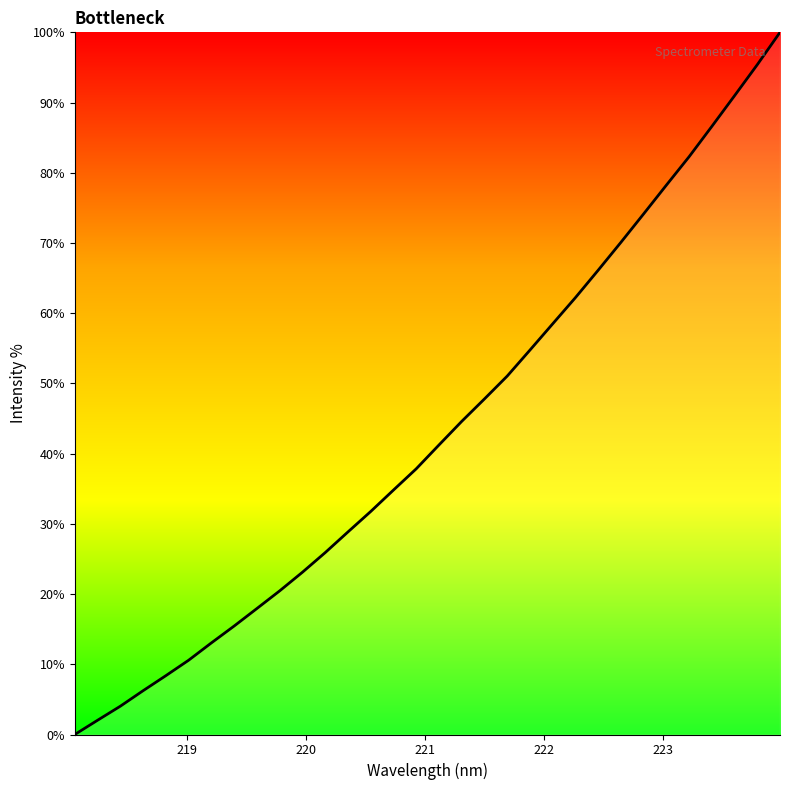

Reading left to right, what are all the values shown in this chart?

0.0	2.0	4.0	6.2	8.4	10.6	13.0	15.5	17.9	20.5	23.1	25.9	28.9	31.8	34.8	37.8	41.2	44.6	47.8	51.0	54.8	58.5	62.2	66.1	70.1	74.1	78.2	82.3	86.6	91.0	95.4	100.0